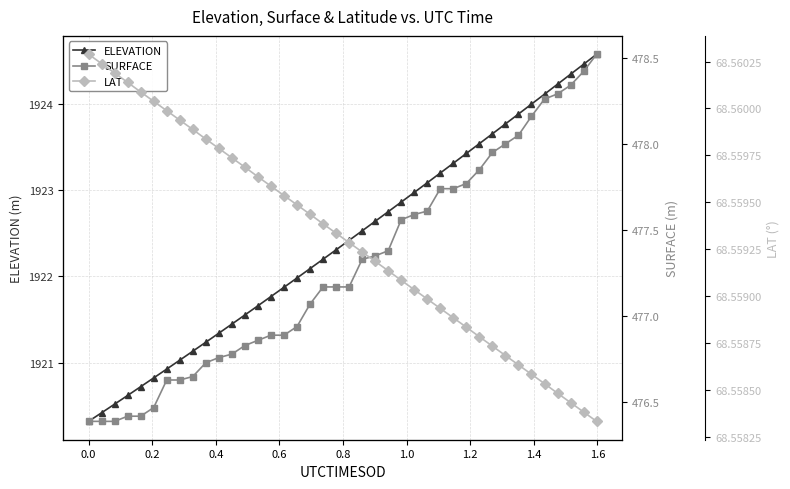

What is the minimum value for ELEVATION?

1920.3